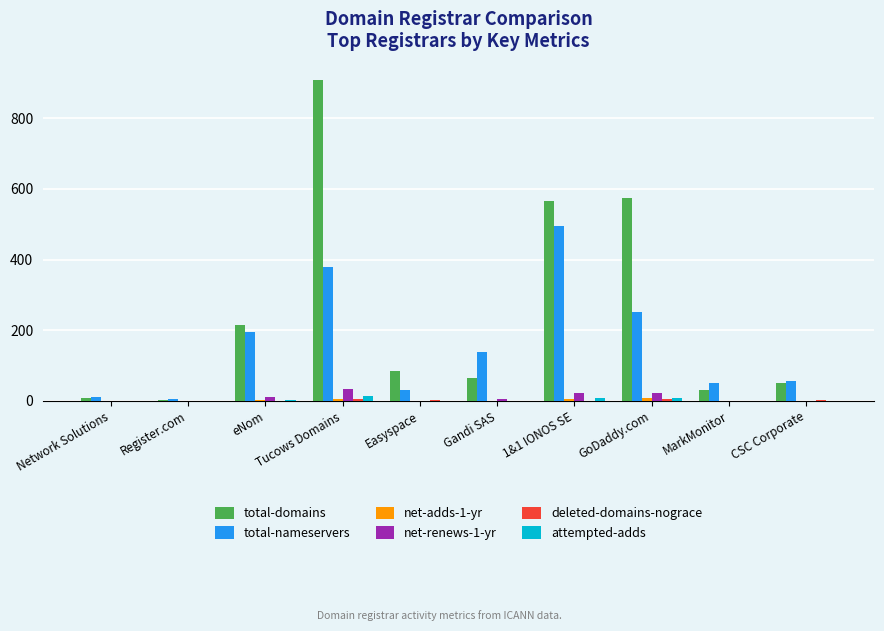

Which series has the largest total across all categories?

total-domains